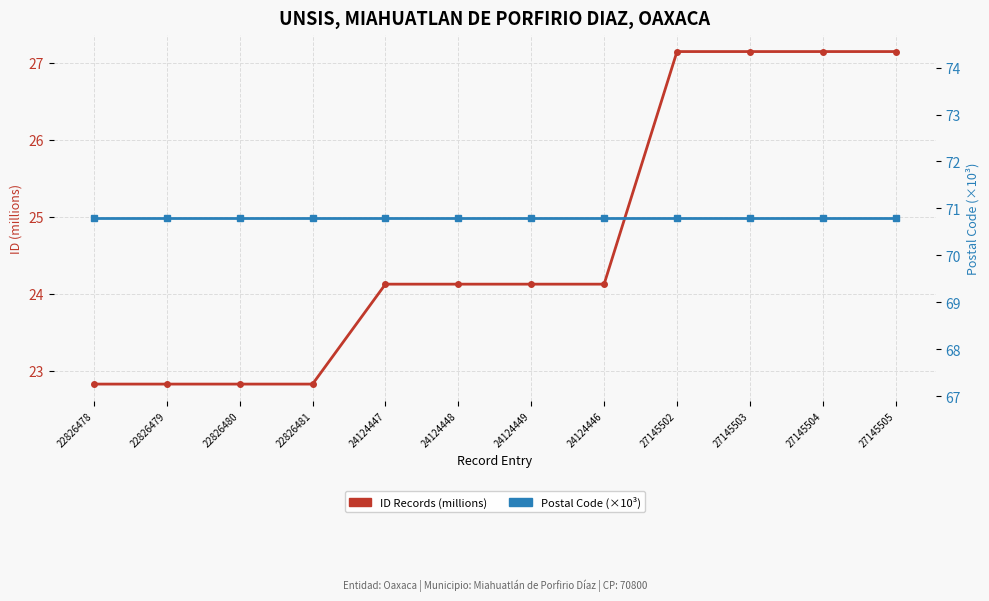

What is the maximum value for Postal Code (×10³)?

70.8